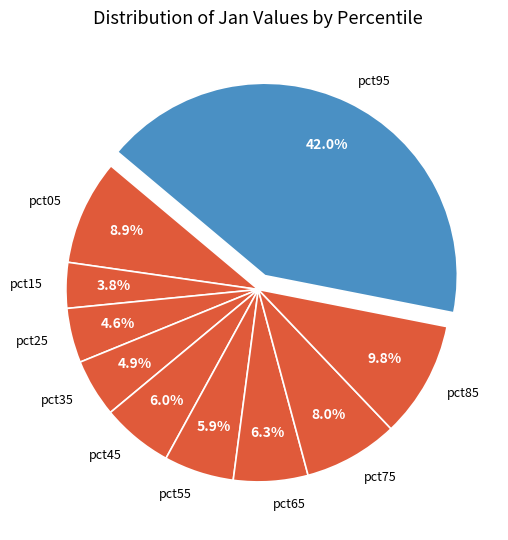

What percentage is the pct95 slice, to the nearest percent?

42%